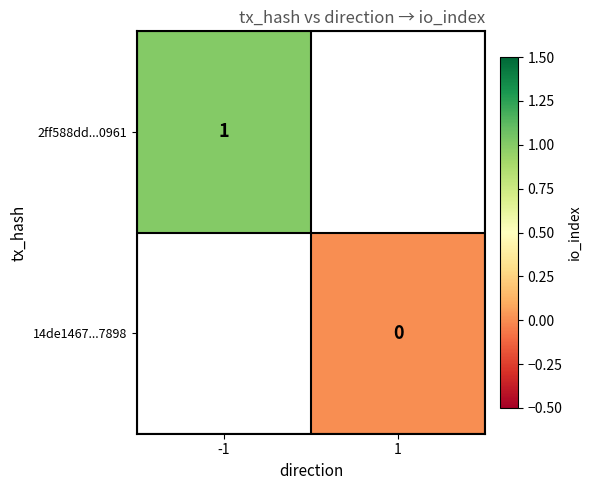

Is it true that 2ff588dd...0961 equals 0 at -1?

False